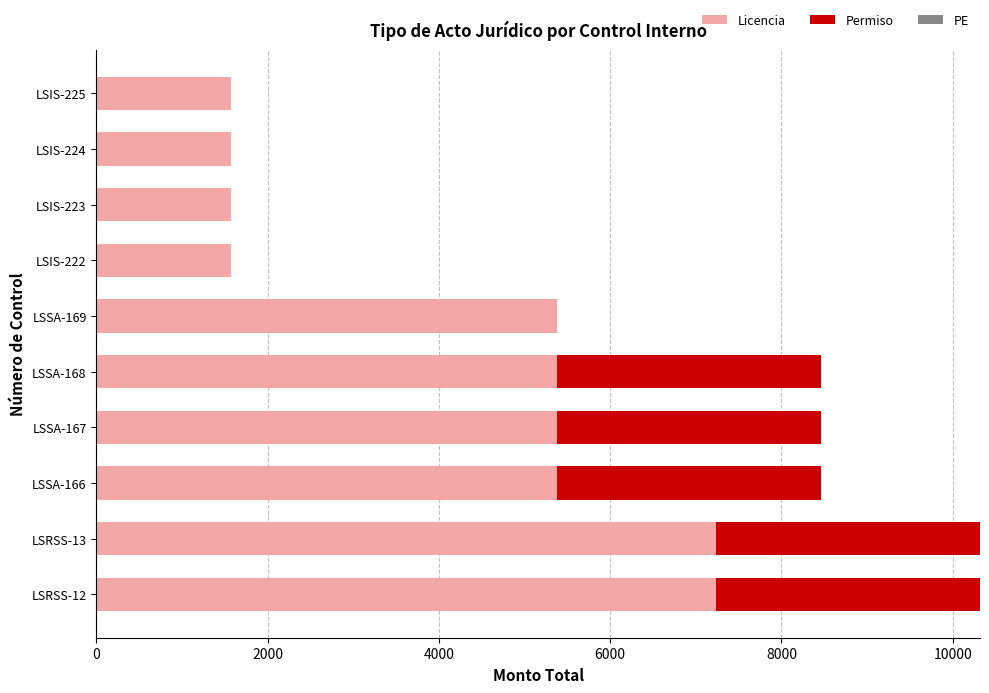

What is the sum of the Licencia values at LSSA-168 and LSIS-222?

6956